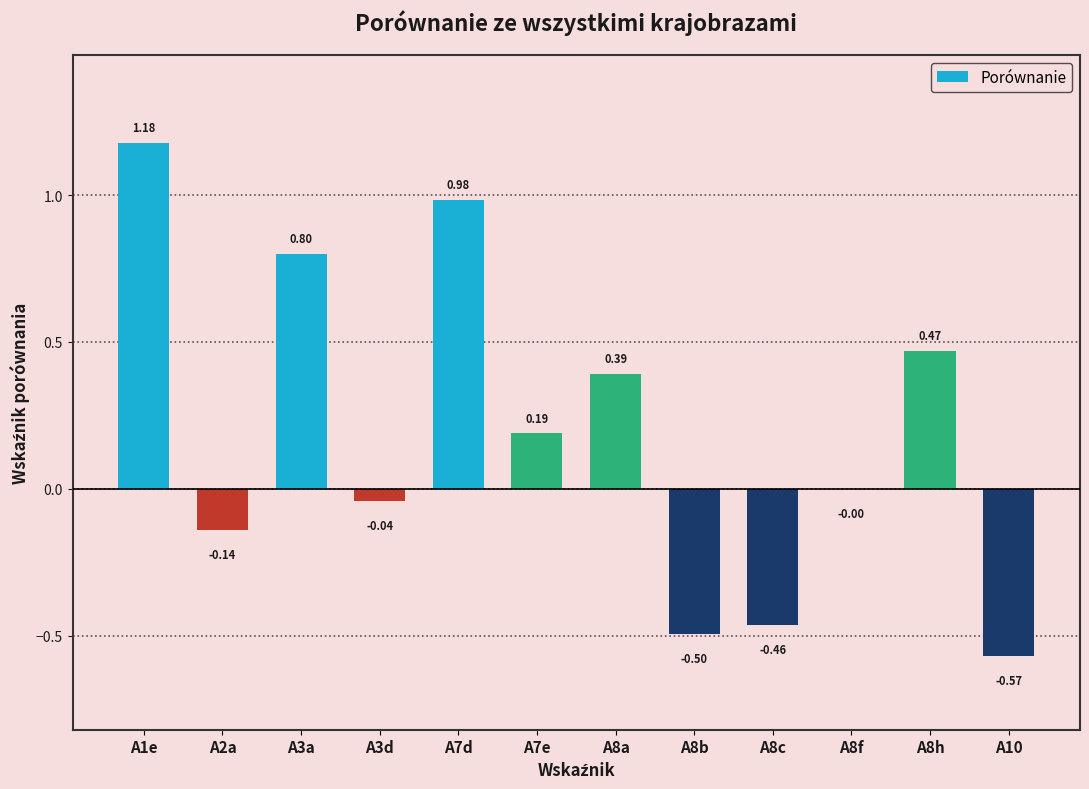

What is the change in value from A8c to A8h?

+0.9